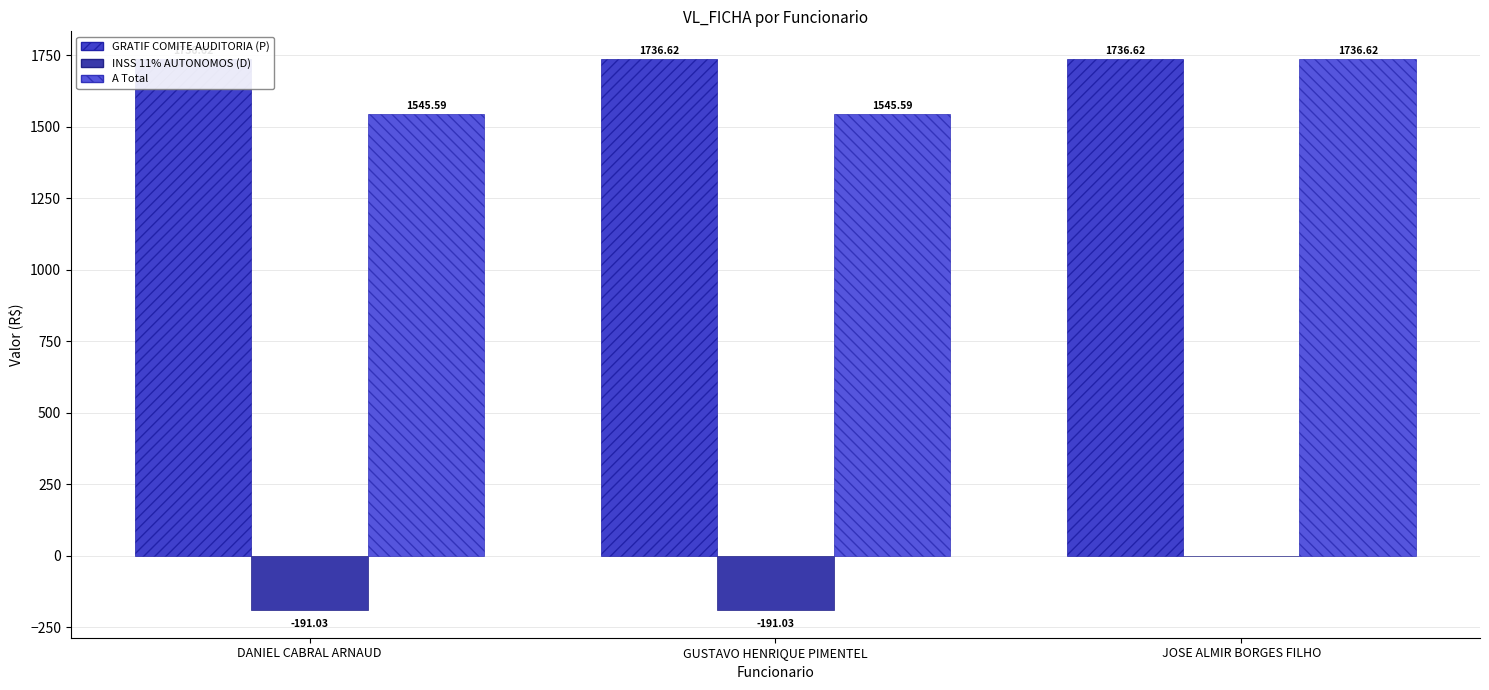

What is the label of the 2nd bar from the right?

GUSTAVO HENRIQUE PIMENTEL